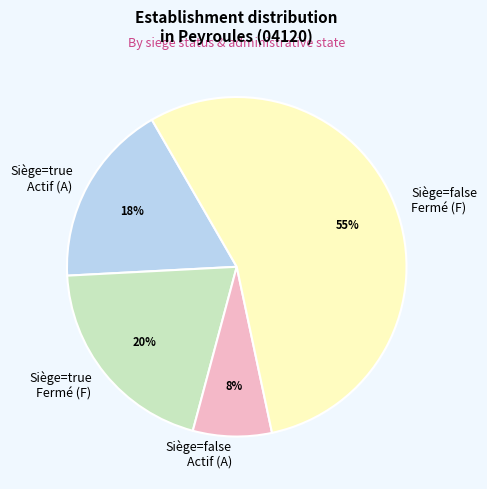

Is the sum of Siège=false Fermé (F) and Siège=false Actif (A) greater than half?

Yes